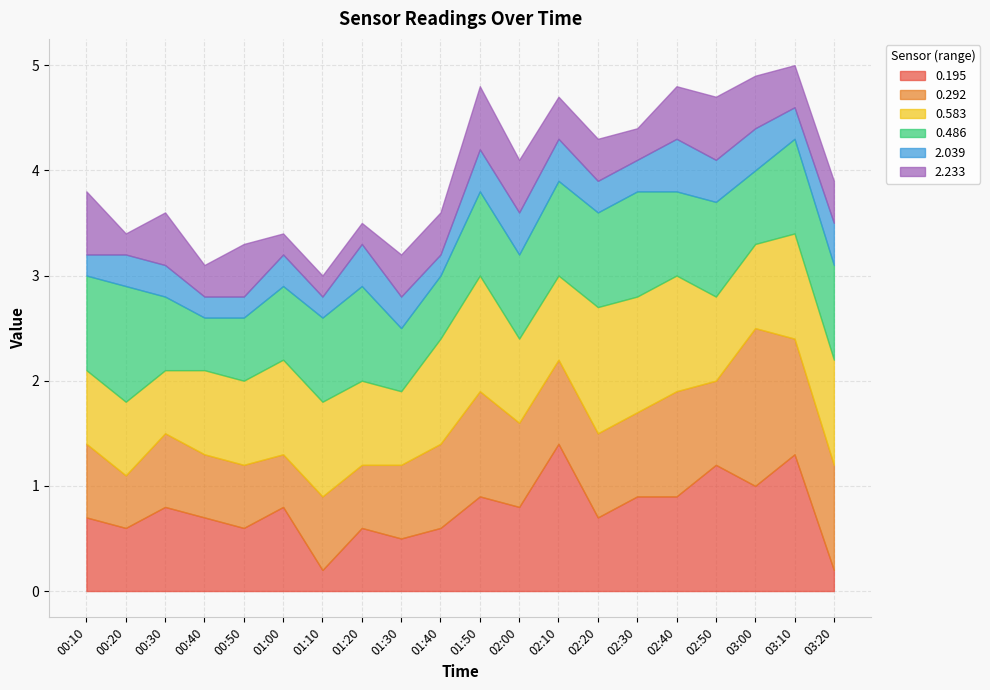

True or false: 2.039 has more than 1 points higher than both neighbors.

True